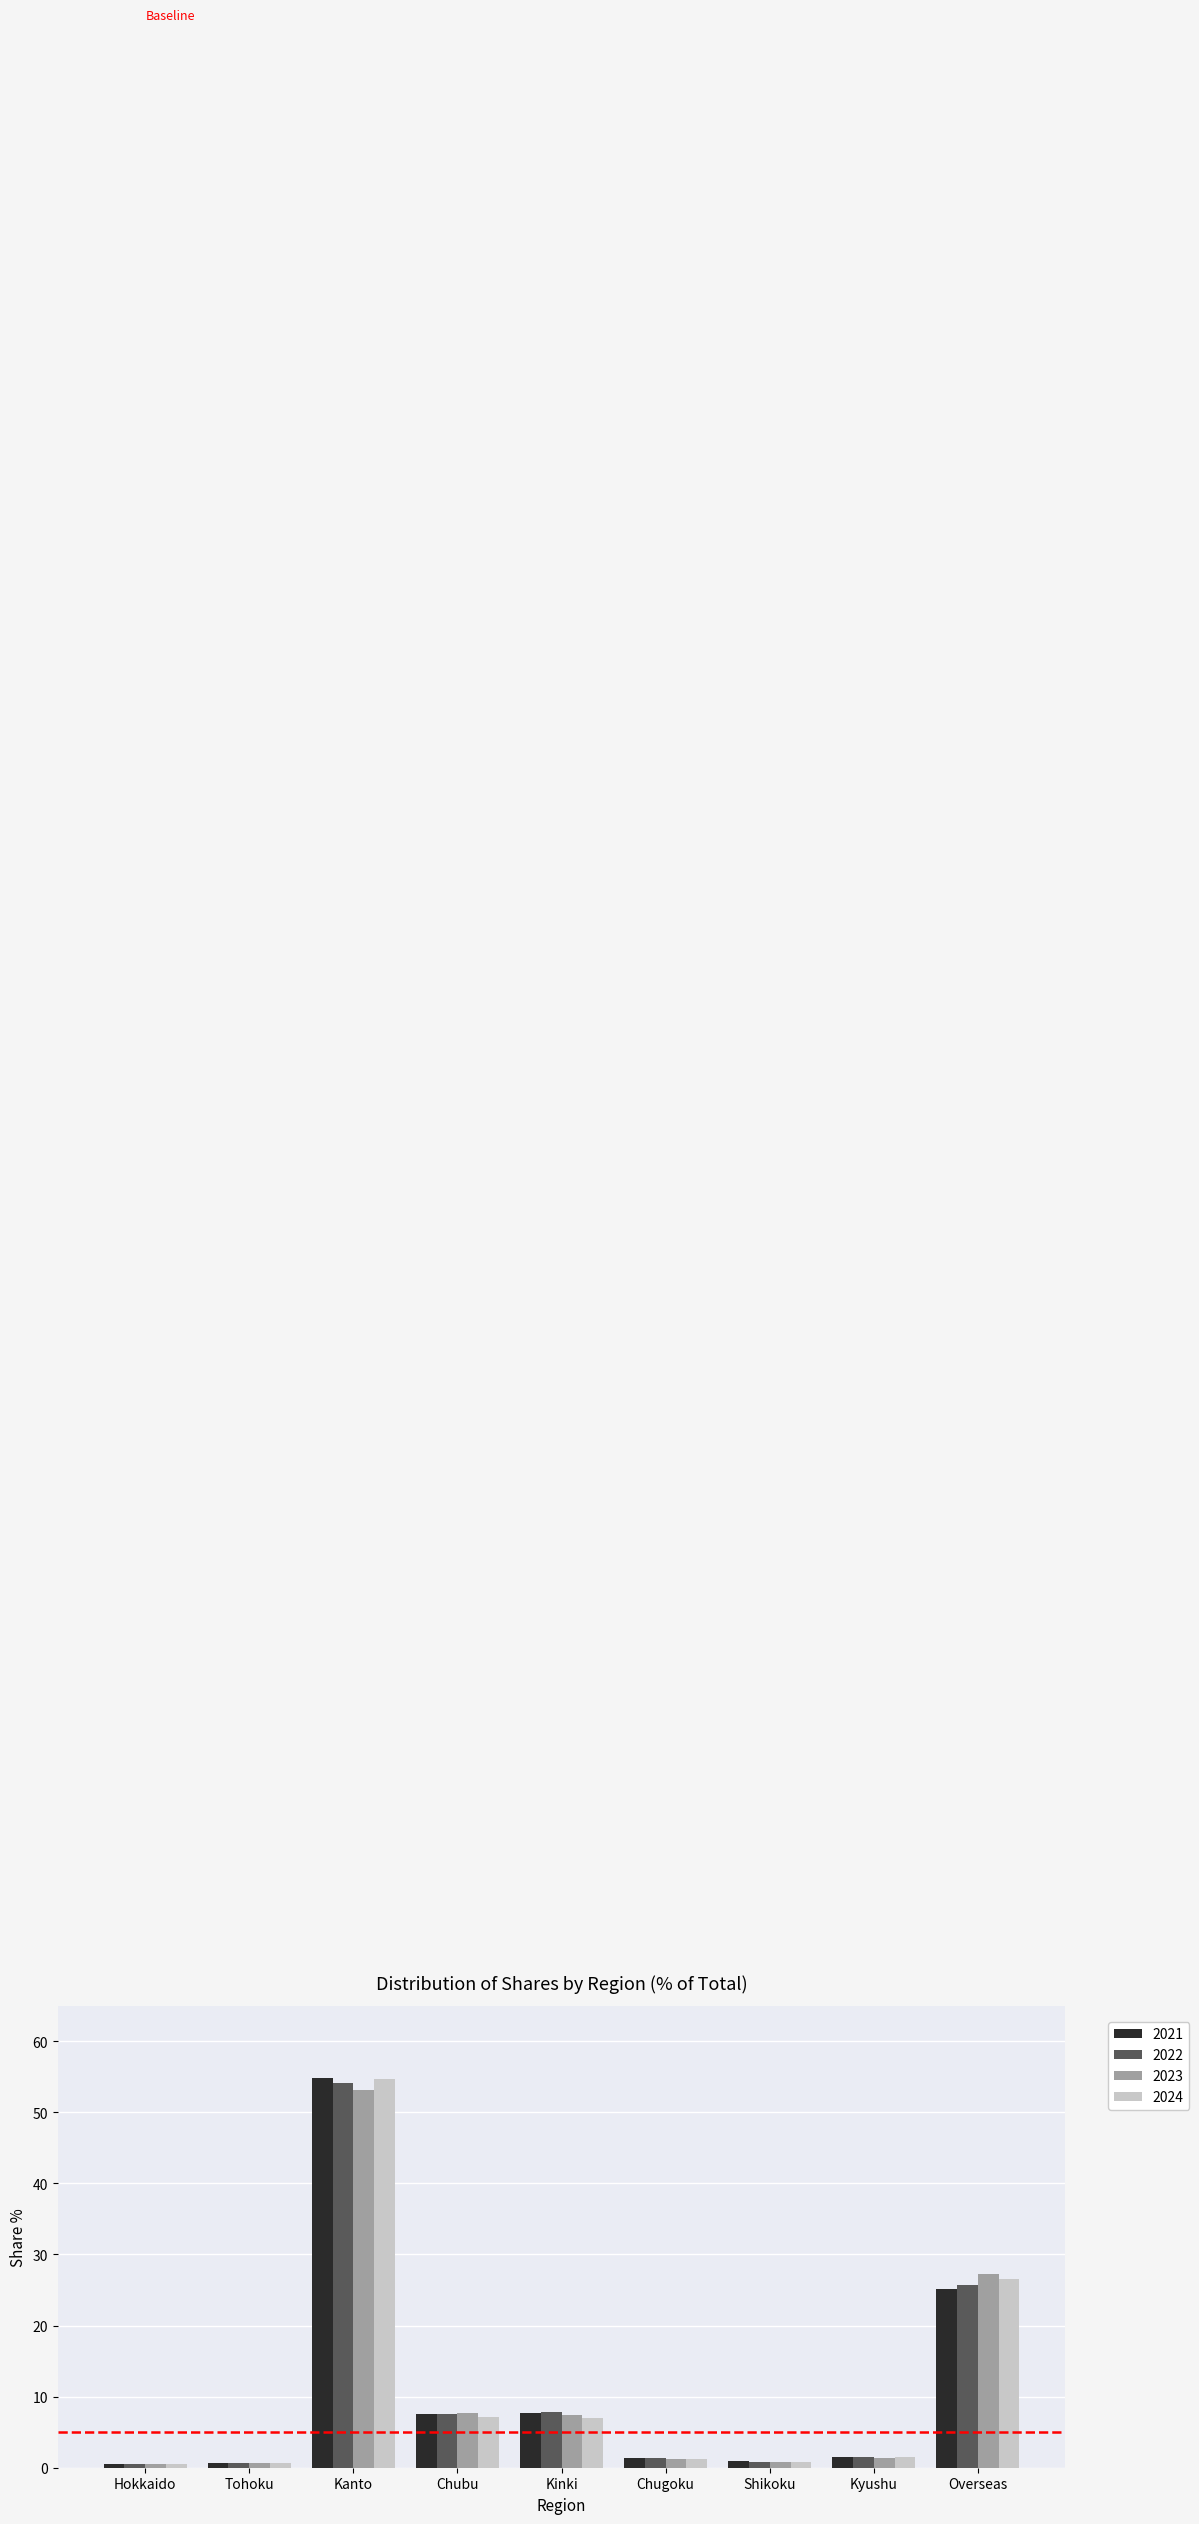

What is the label of the 5th bar from the right?

Kinki